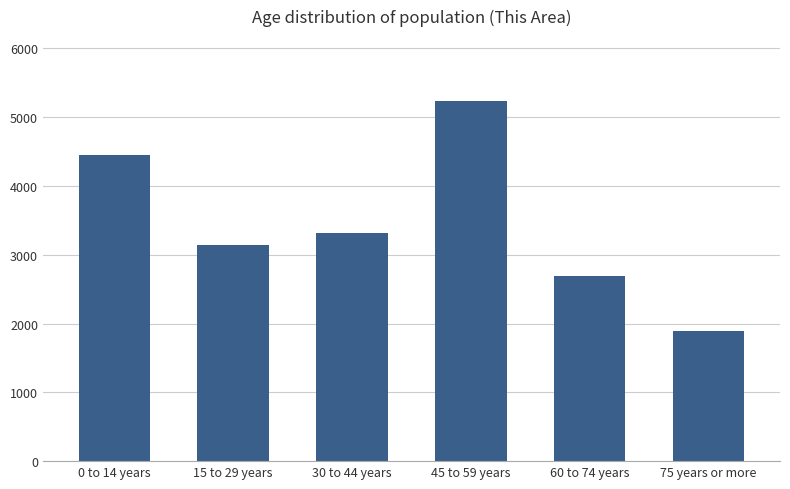

True or false: the data shows 5392 at 30 to 44 years.

False